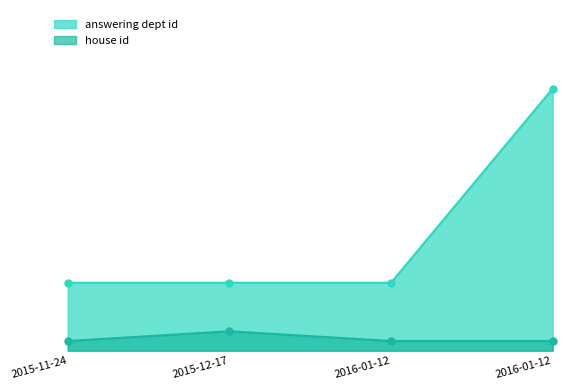

Rank the series at 2016-01-12 from highest to lowest value.

answering dept id, house id